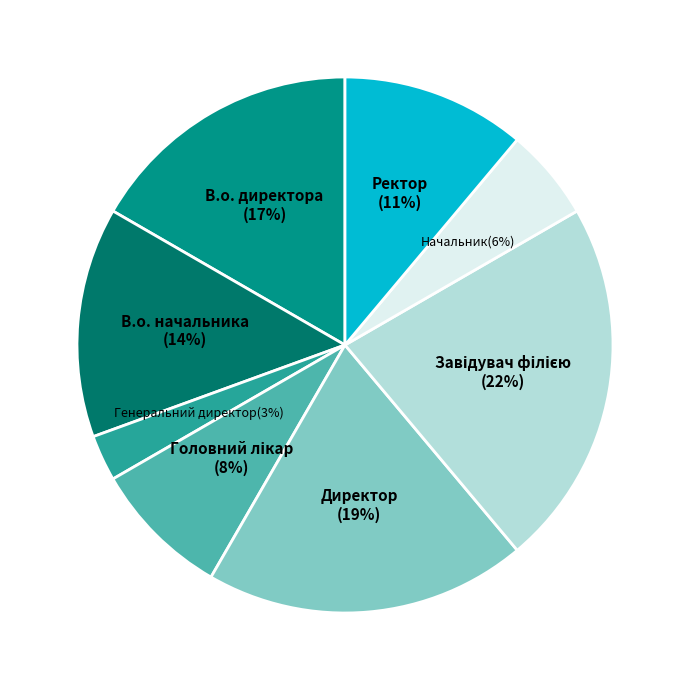

Between Начальник and Ректор, which is larger?

Ректор